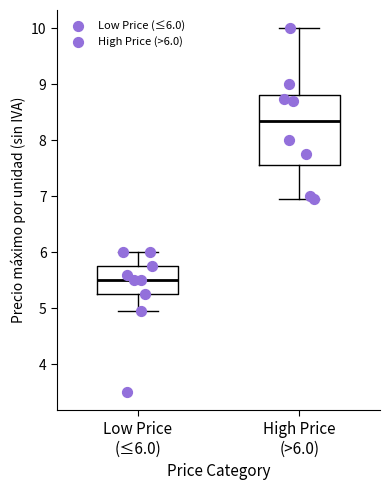

Which box is the tallest, from its lower edge to its upper edge?

High Price (>6.0)